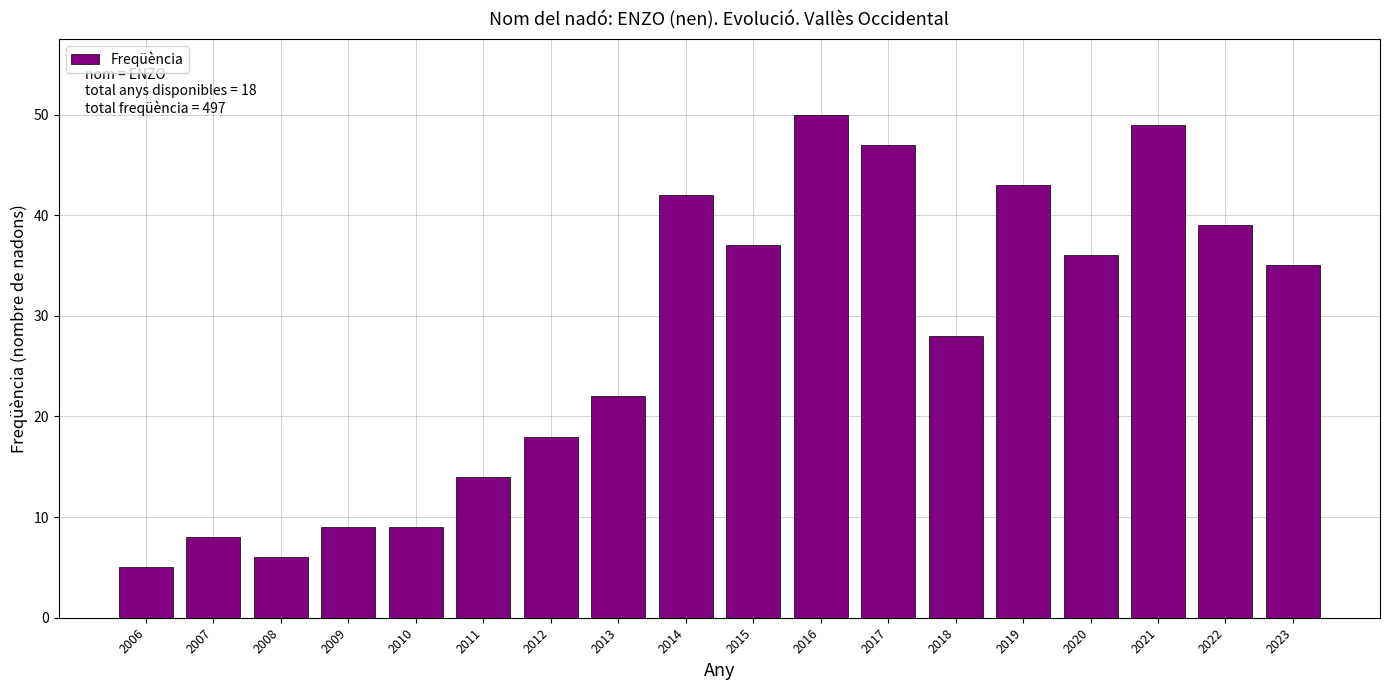

Reading left to right, list all the values displayed in this chart.

2006=5	2007=8	2008=6	2009=9	2010=9	2011=14	2012=18	2013=22	2014=42	2015=37	2016=50	2017=47	2018=28	2019=43	2020=36	2021=49	2022=39	2023=35